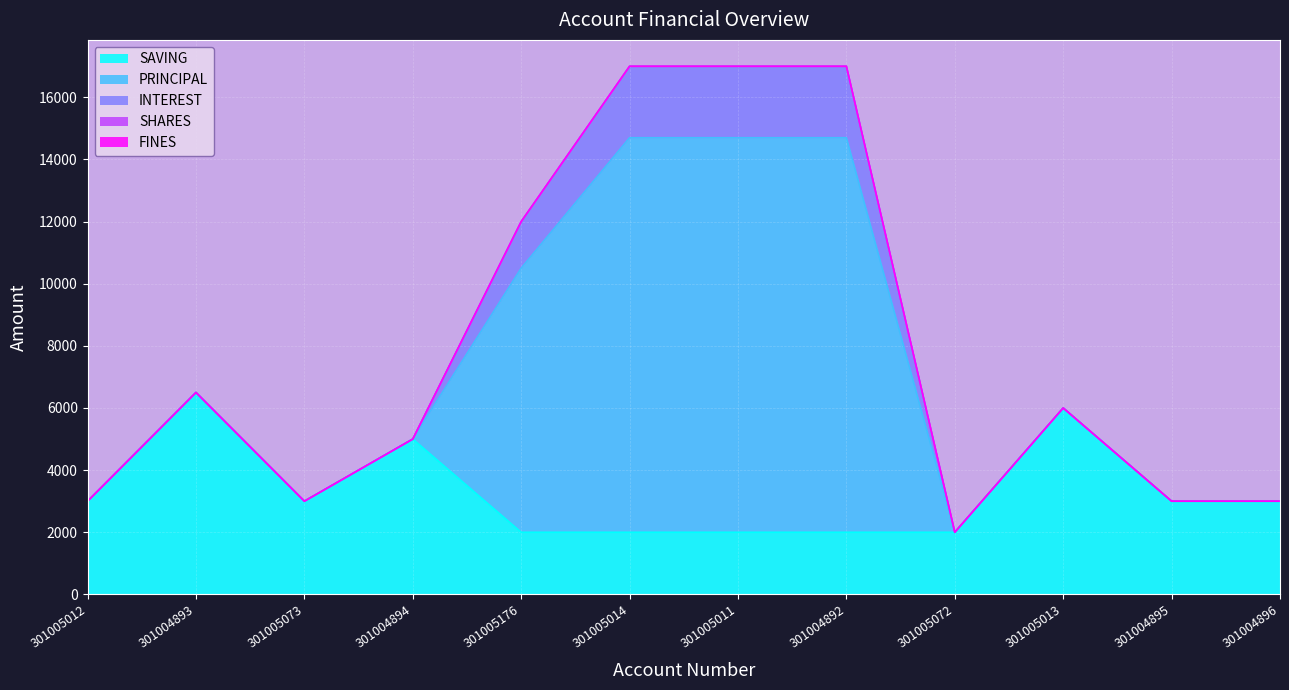

What position from the right is 301004896?

1